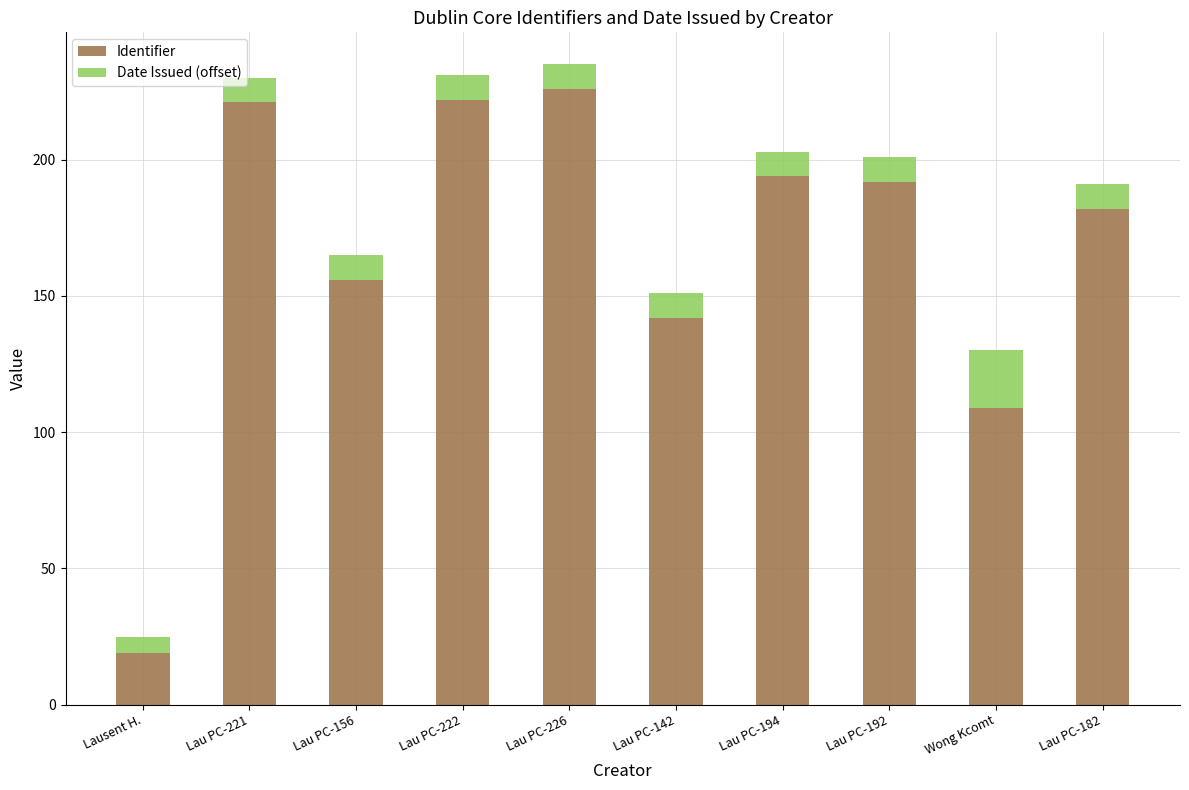

What is the difference between the Identifier values at Lau PC-194 and Lausent H.?

175